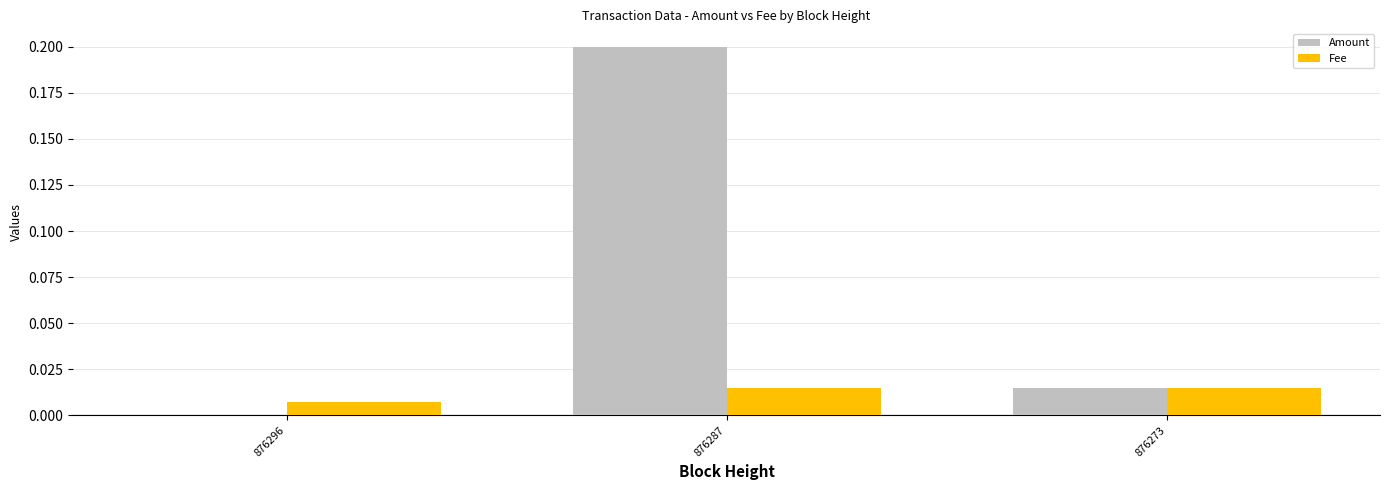

Which series has the largest range (max minus min)?

Amount